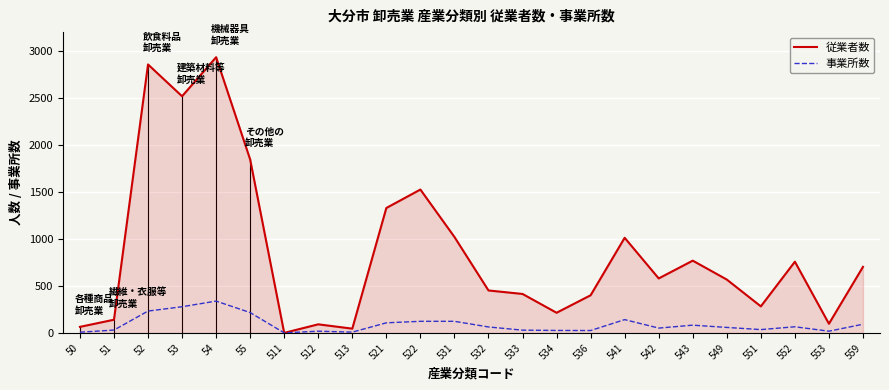

True or false: 事業所数 has a value of 109 at 521.

True